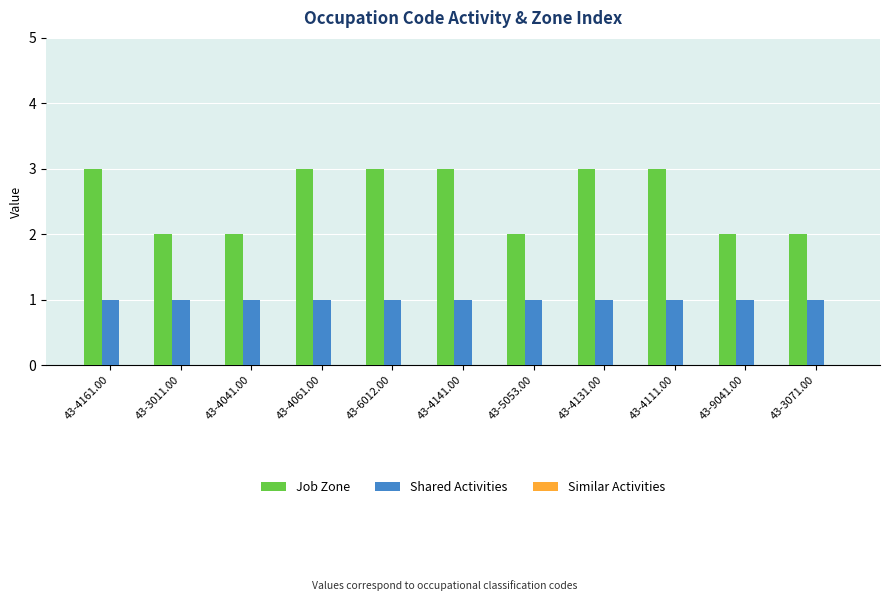

What is the maximum value shown in the chart?

3